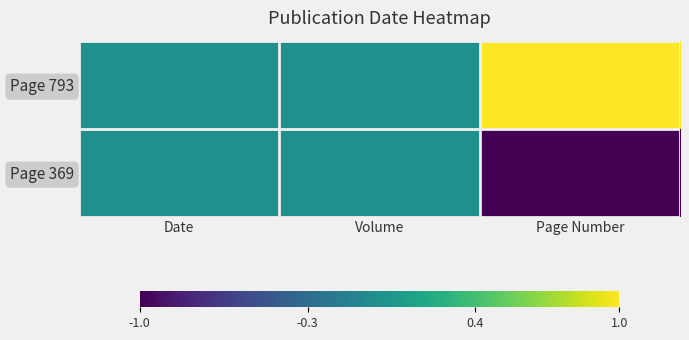

Reading left to right, list all the values displayed in this chart.

Page 793: Date=0	Volume=0	Page Number=1
Page 369: Date=0	Volume=0	Page Number=-1